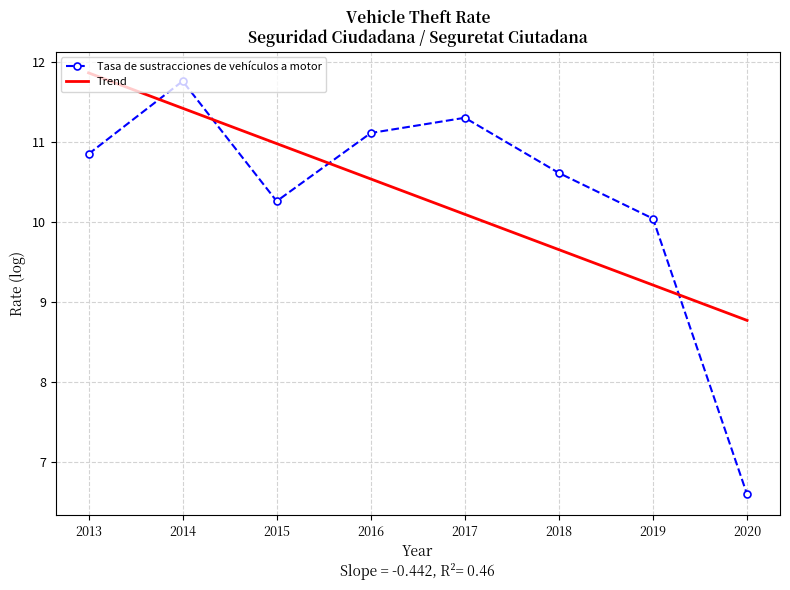

Is it true that the value at 2013 is 2.3?

False